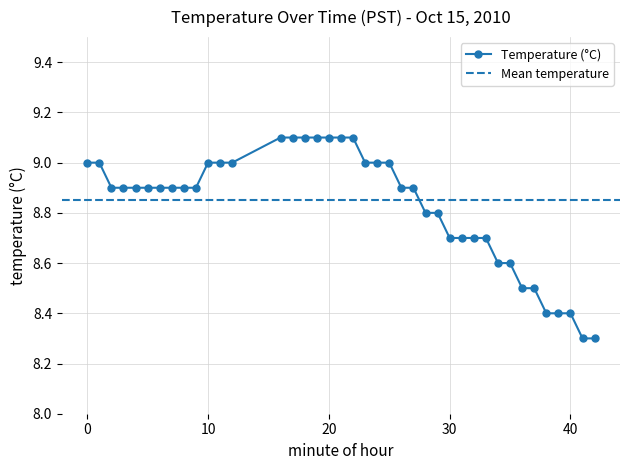

Between 20 and 21, which is larger?

20